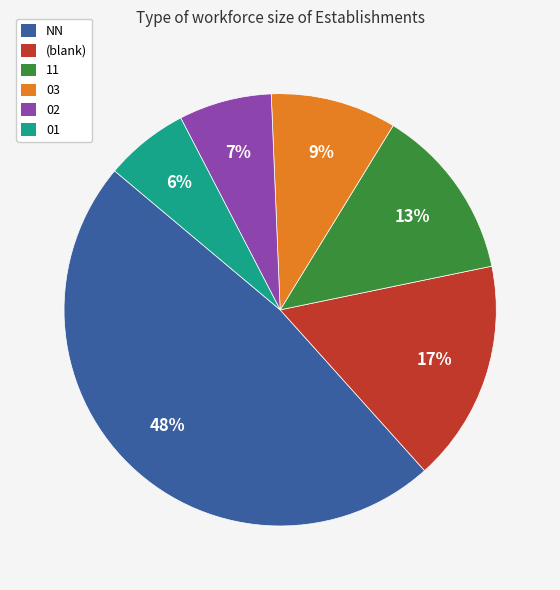

Count the number of slices in the pie.

6